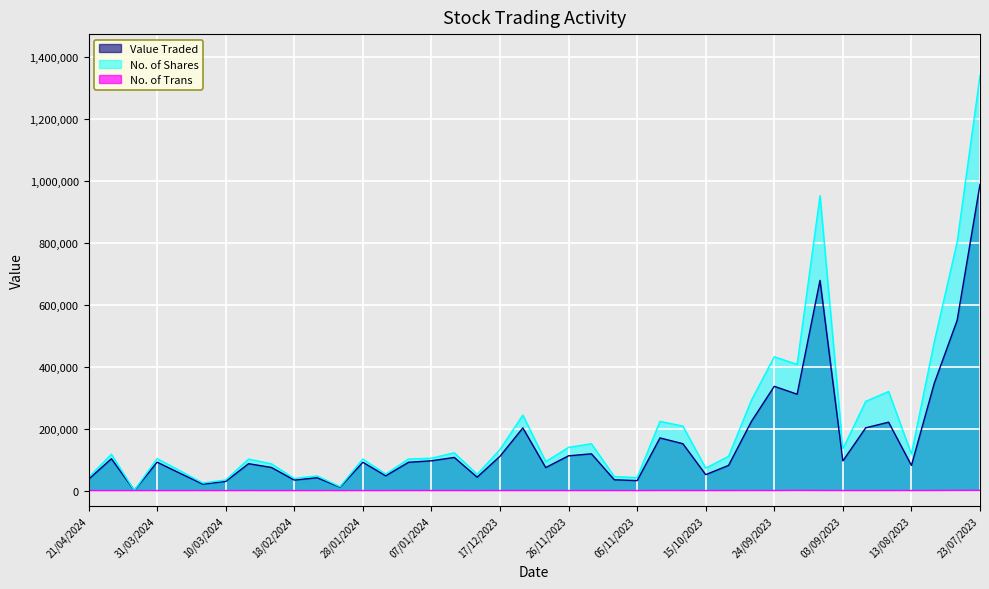

Count the number of data series in this chart.

3